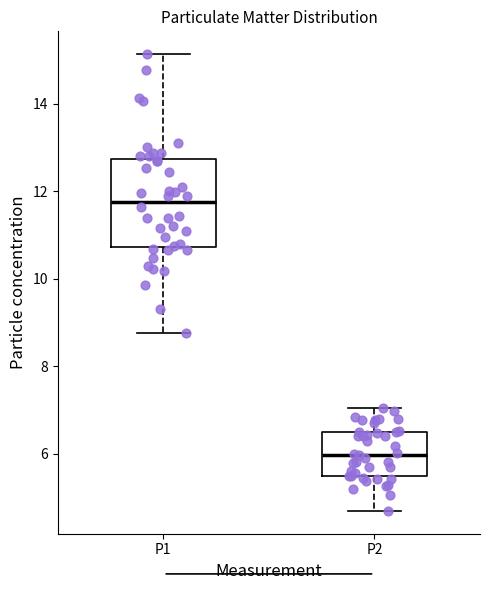

Where does the lower whisker of the box for P2 end on the y-axis? The values are not printed on the chart, so give them approximately, as read against the axis.

4.8